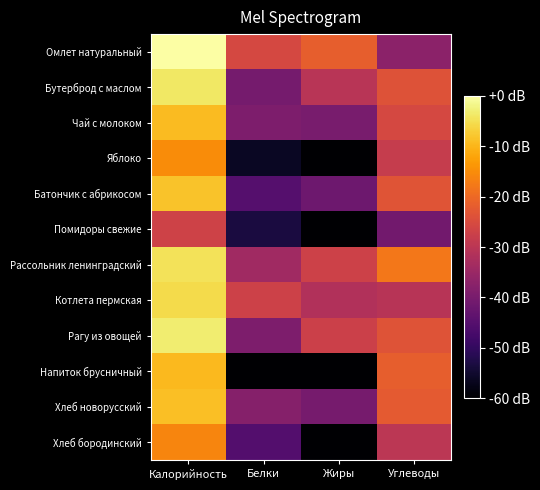

Between Калорийность and Жиры, which is larger?

Калорийность